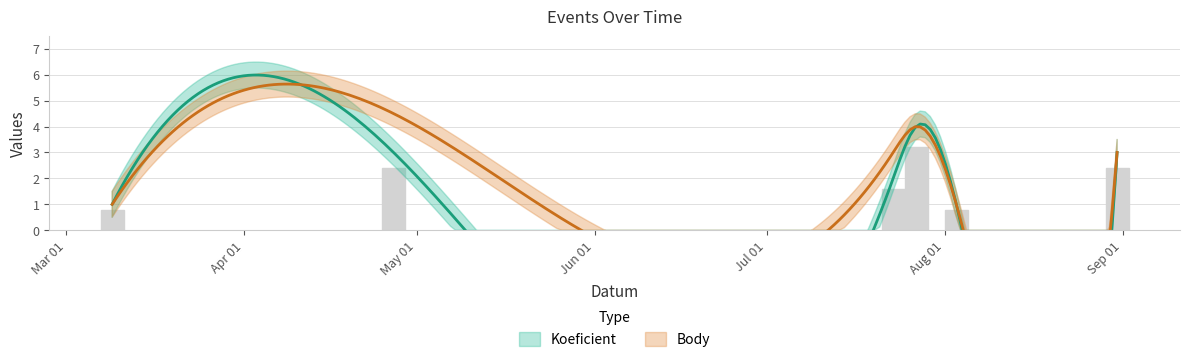

How many data points are less than 2?

3